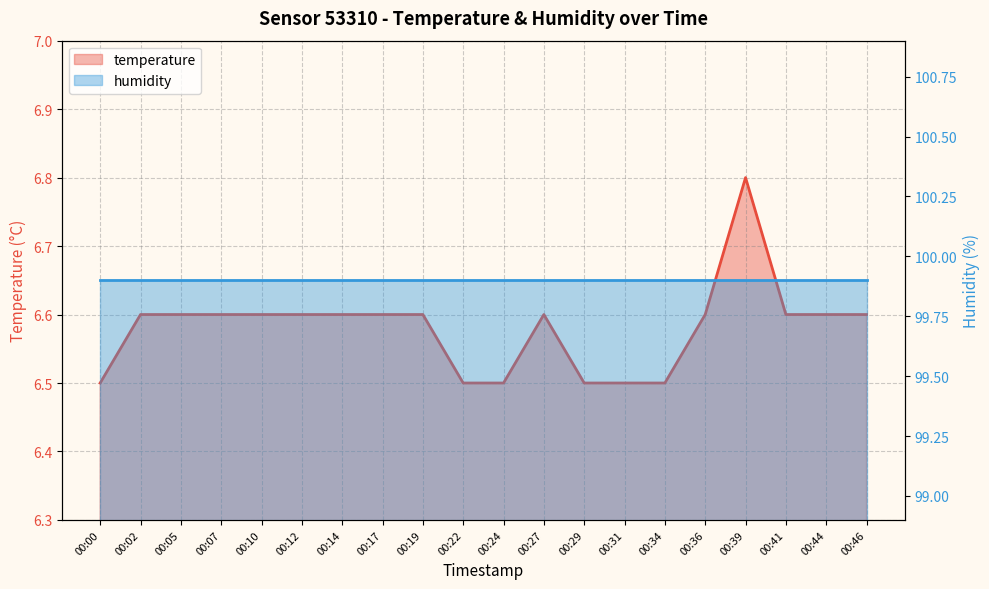

Which category has the lowest value across all series?

00:00